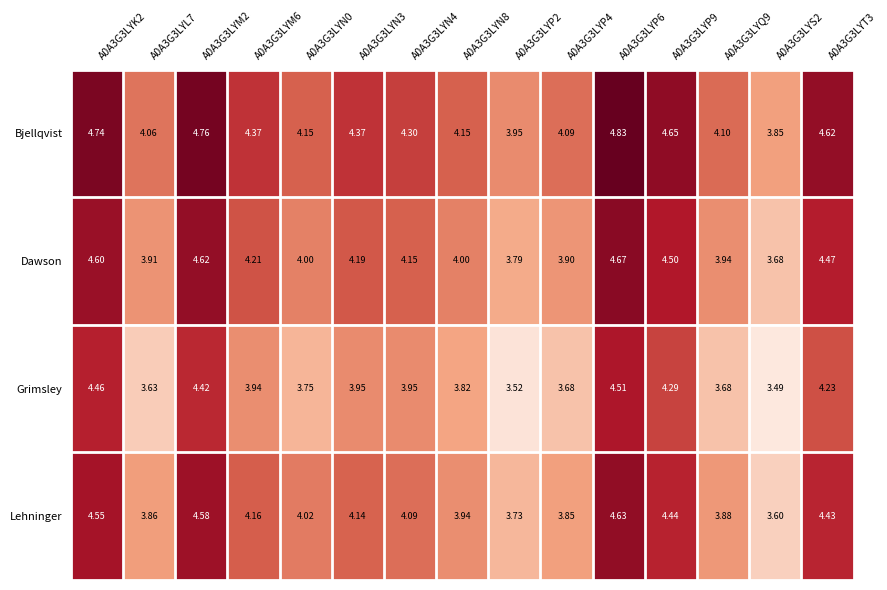

Which series has the largest total across all categories?

Bjellqvist